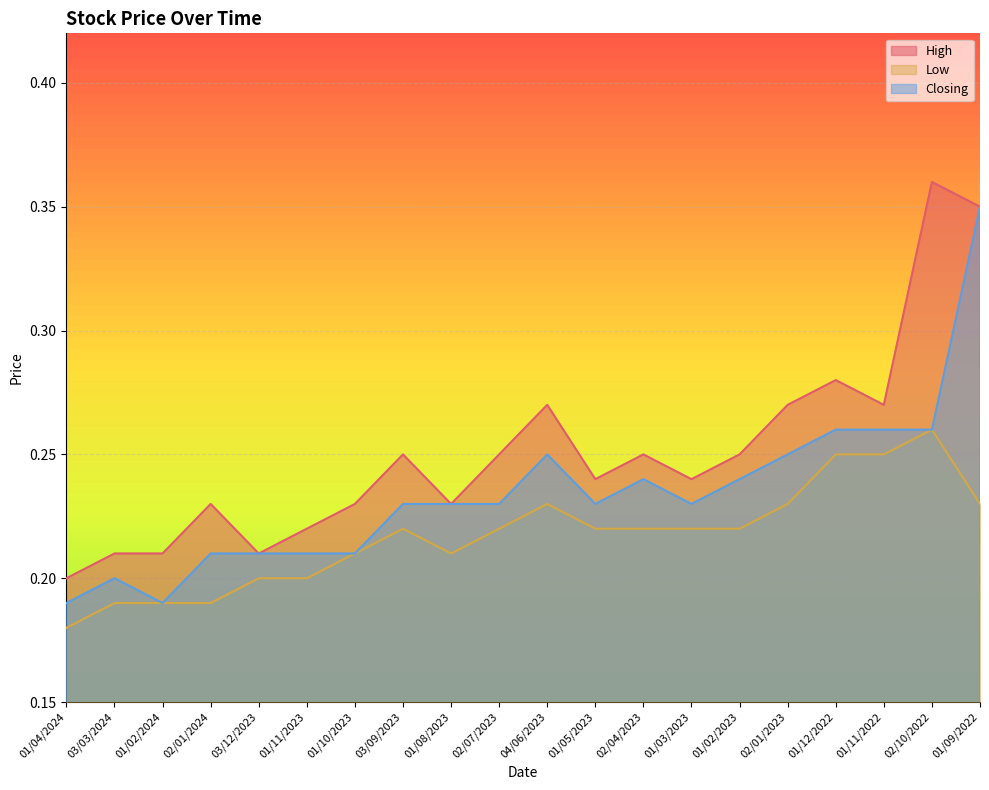

True or false: Closing has more than 2 points higher than both neighbors.

True